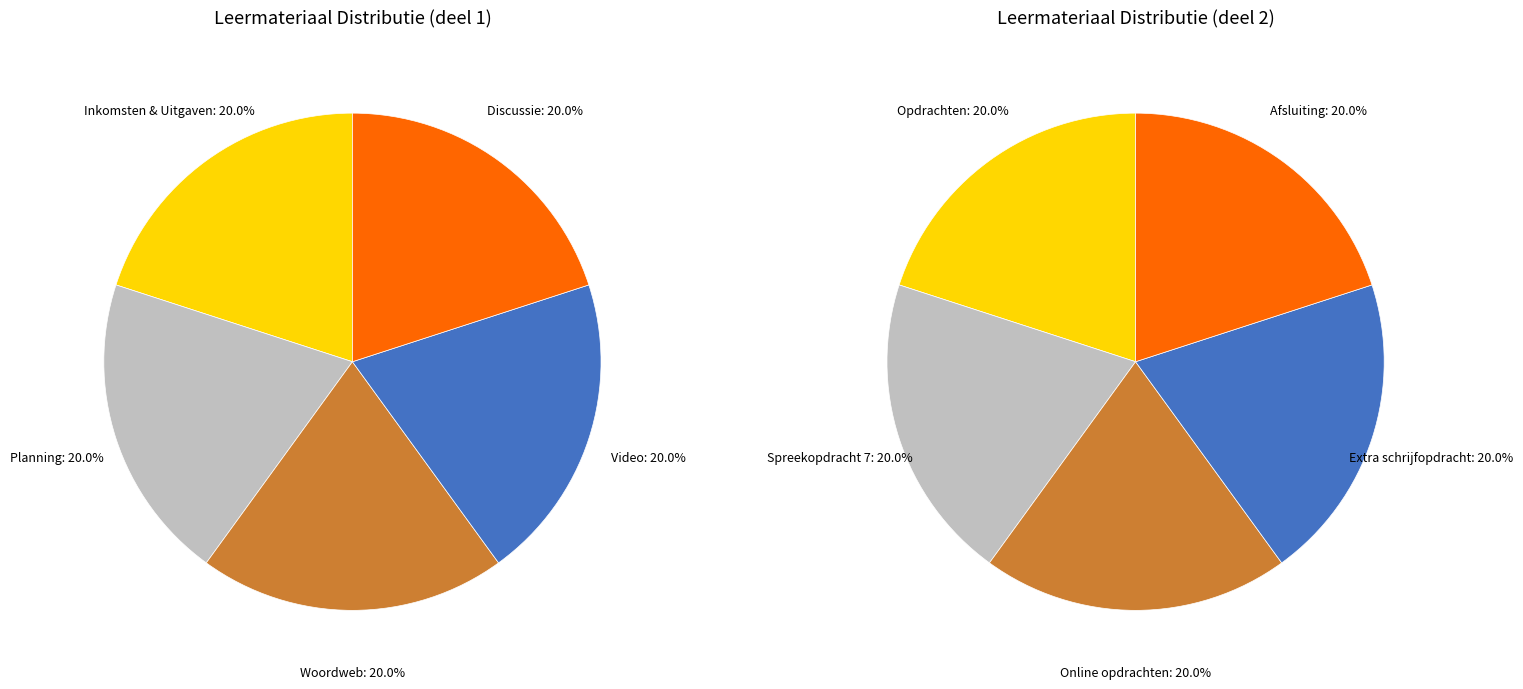

Is it true that Opdrachten is 2% of the pie?

False